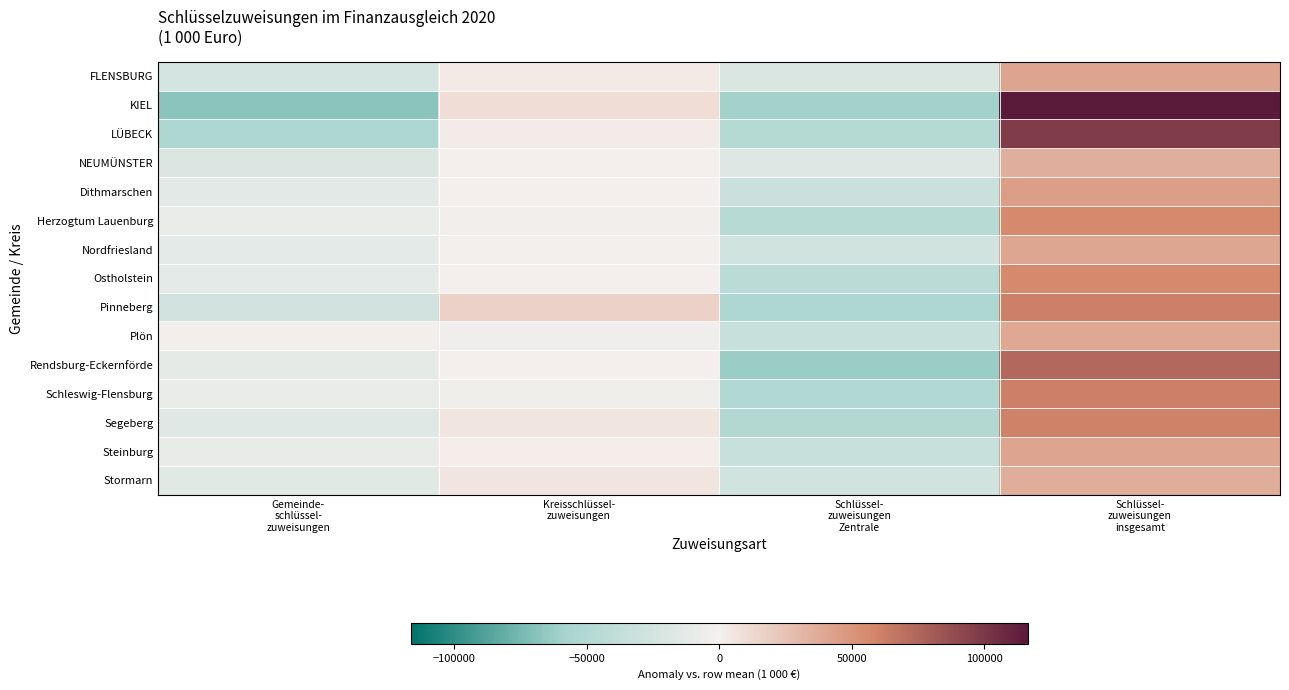

What is the spread (max minus min) of values at Kreisschlüssel-
zuweisungen?

20939.2